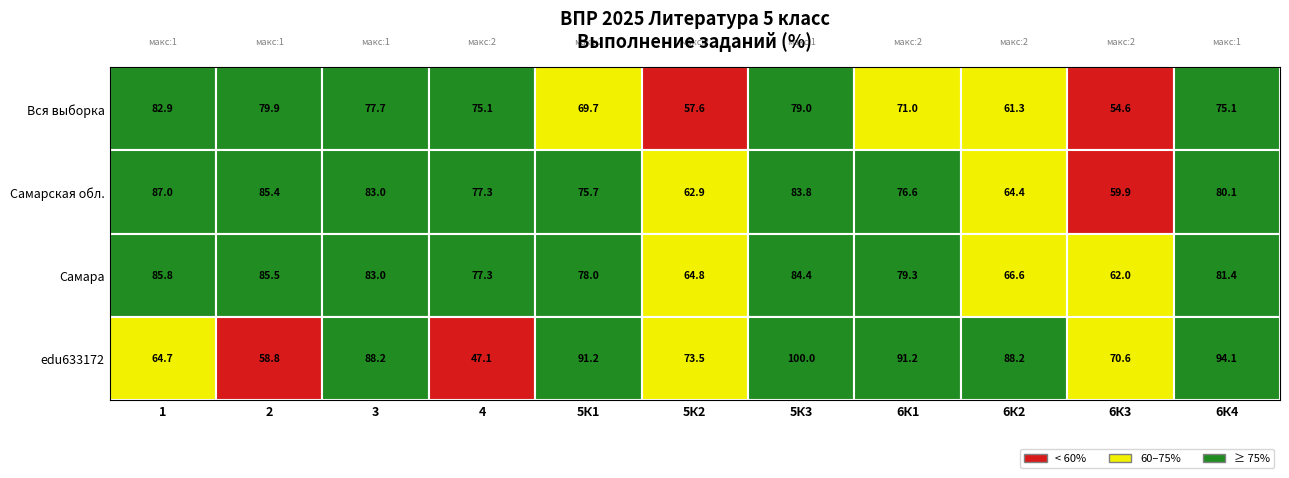

Reading right to left, list all the values displayed in this chart.

Вся выборка: 75.1	54.6	61.3	71.0	79.0	57.6	69.7	75.1	77.7	79.9	82.9
Самарская обл.: 80.1	59.9	64.4	76.6	83.8	62.9	75.7	77.3	83.0	85.4	87.0
Самара: 81.4	62.0	66.6	79.3	84.4	64.8	78.0	77.3	83.0	85.5	85.8
edu633172: 94.1	70.6	88.2	91.2	100.0	73.5	91.2	47.1	88.2	58.8	64.7